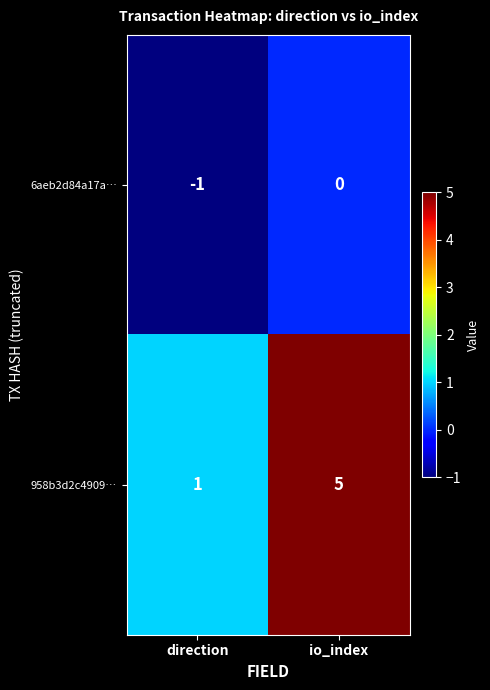

The 958b3d2c4909… series shows 7 at io_index. True or false?

False